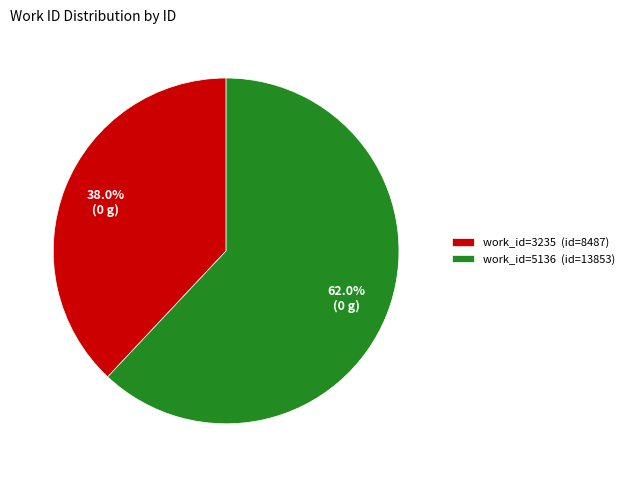

What percentage do work_id=3235 (id=8487) and work_id=5136 (id=13853) together represent?

100.0%